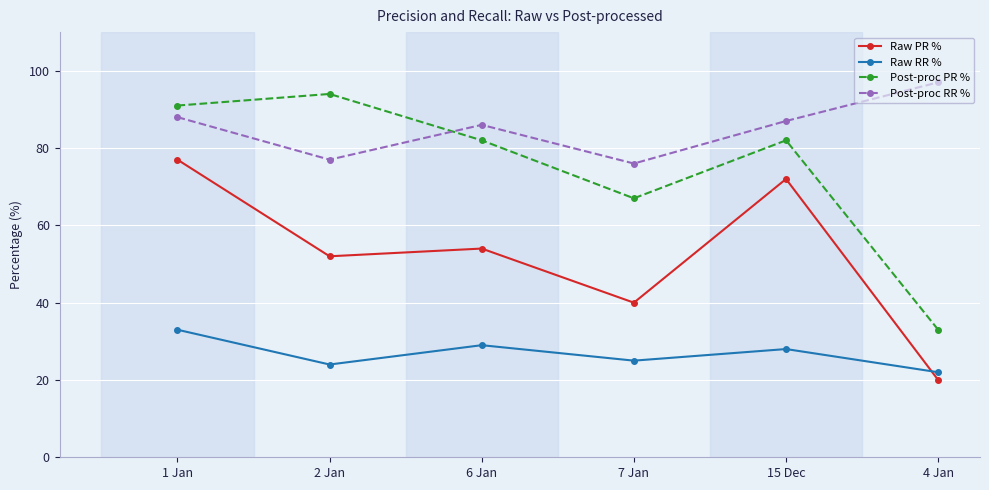

In Raw RR %, how many points are lower than both neighbors (excluding endpoints)?

2